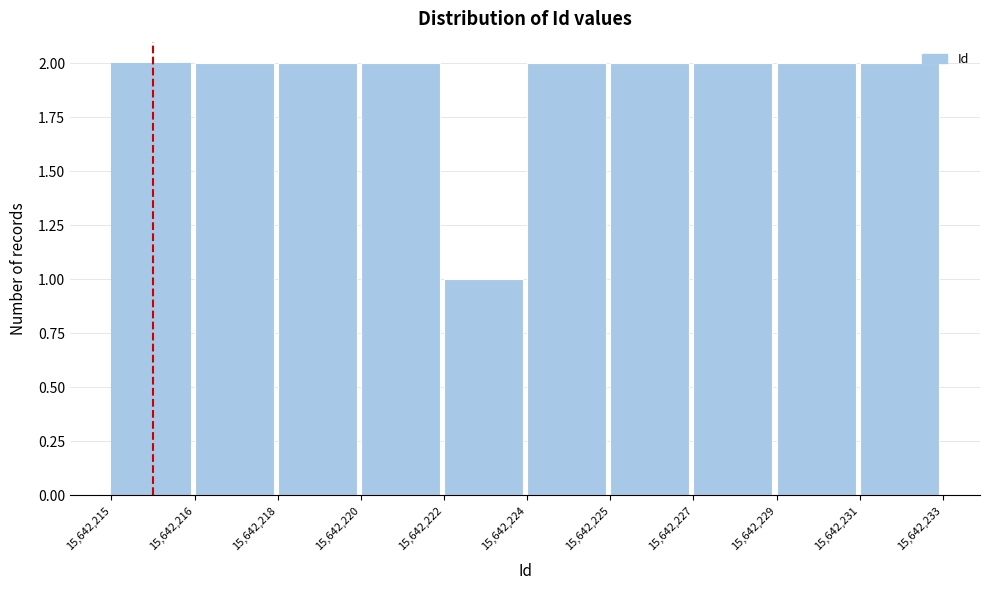

Reading left to right, list all the values displayed in this chart.

15,642,215=2	15,642,216=2	15,642,218=2	15,642,220=2	15,642,222=1	15,642,224=2	15,642,225=2	15,642,227=2	15,642,229=2	15,642,231=2